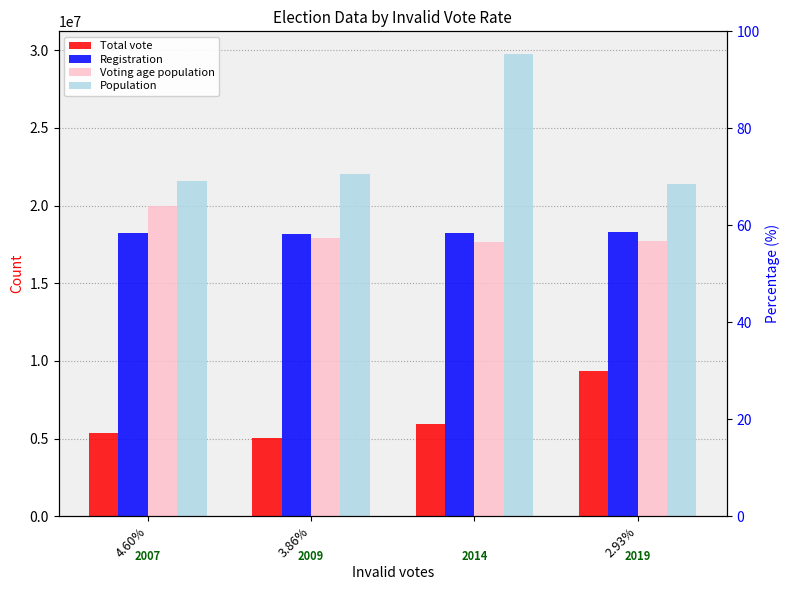

What is the label of the 3rd bar from the right?

3.86%